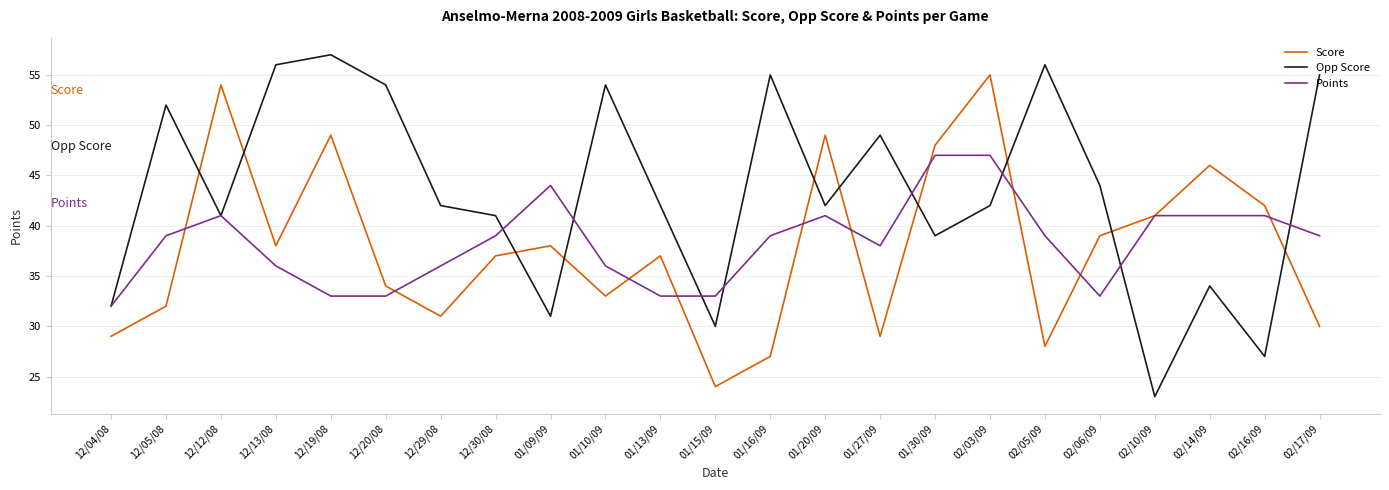

What are all the series names shown in the legend?

Score, Opp Score, Points